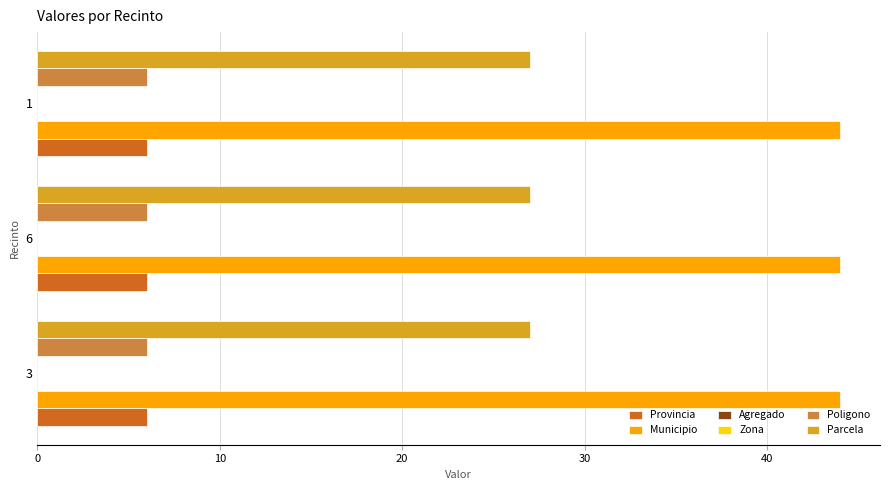

What position from the right is 6?

2